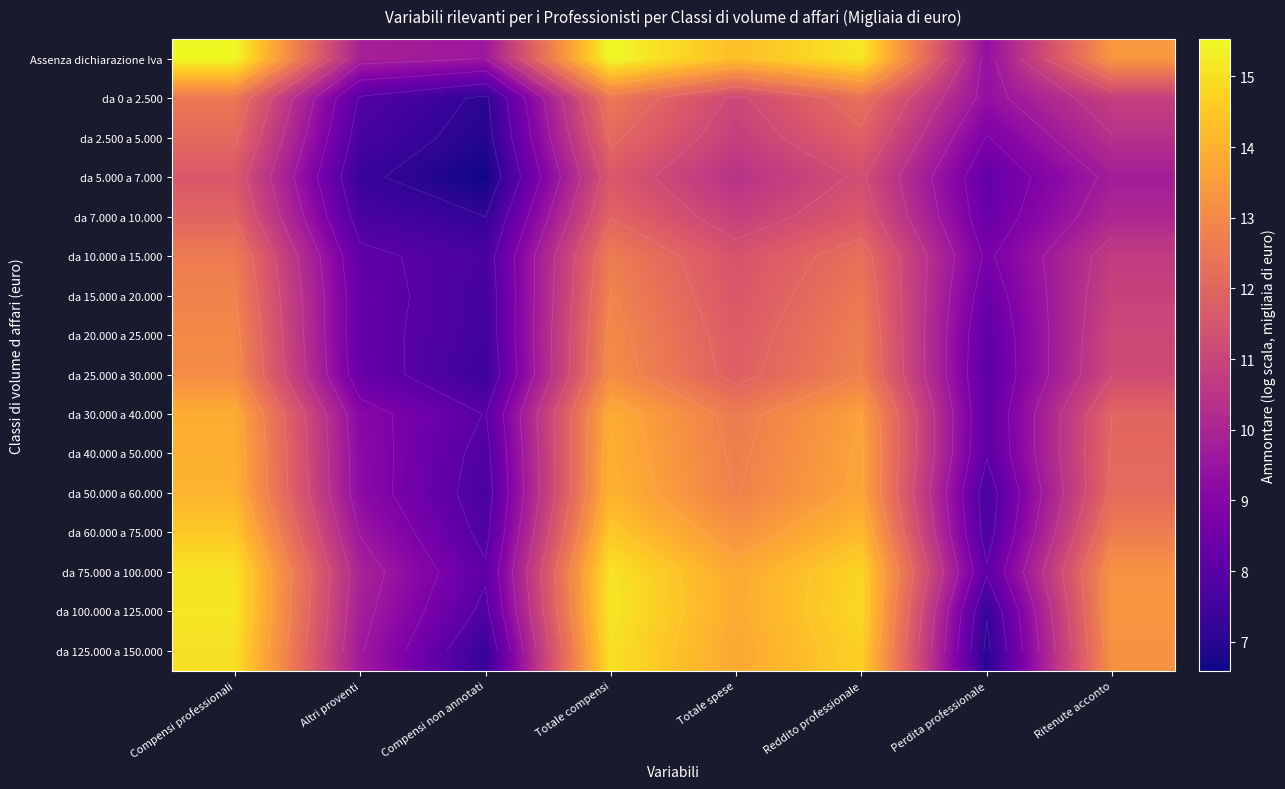

At Altri proventi, list the series in order from largest to smallest.

da 75.000 a 100.000, Assenza dichiarazione Iva, da 100.000 a 125.000, da 125.000 a 150.000, da 60.000 a 75.000, da 50.000 a 60.000, da 40.000 a 50.000, da 30.000 a 40.000, da 25.000 a 30.000, da 15.000 a 20.000, da 20.000 a 25.000, da 10.000 a 15.000, da 0 a 2.500, da 7.000 a 10.000, da 2.500 a 5.000, da 5.000 a 7.000